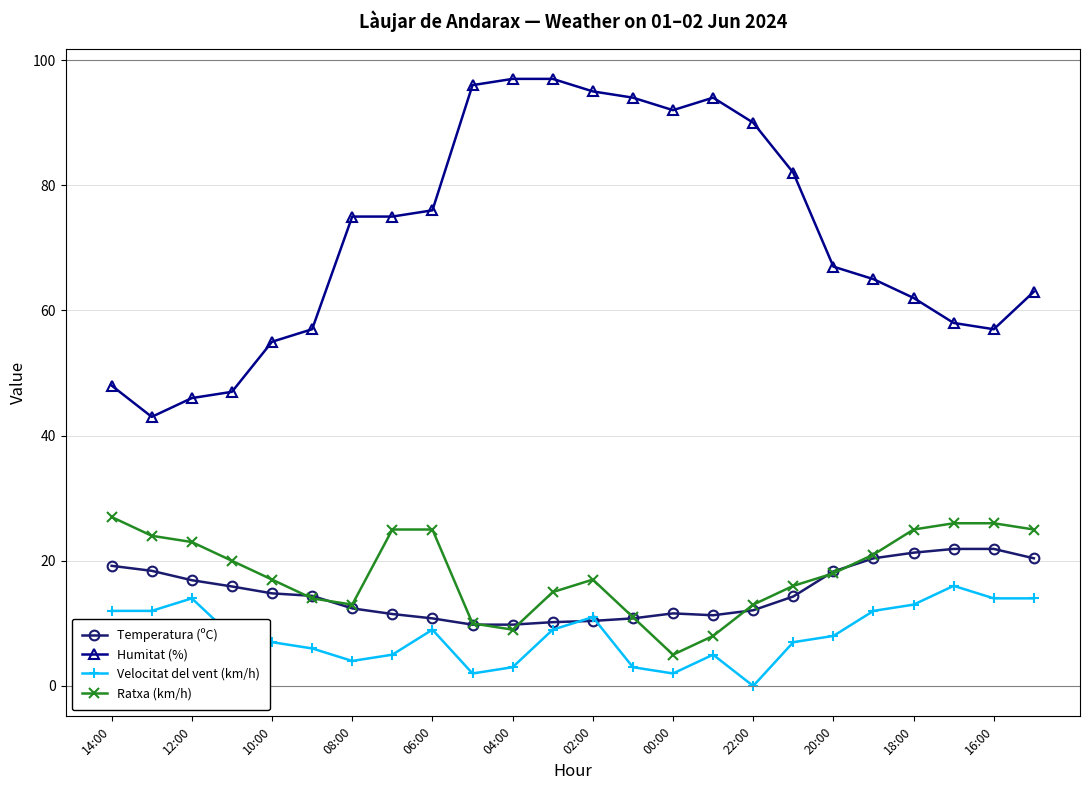

At how many categories does at least one series exceed 69?

12